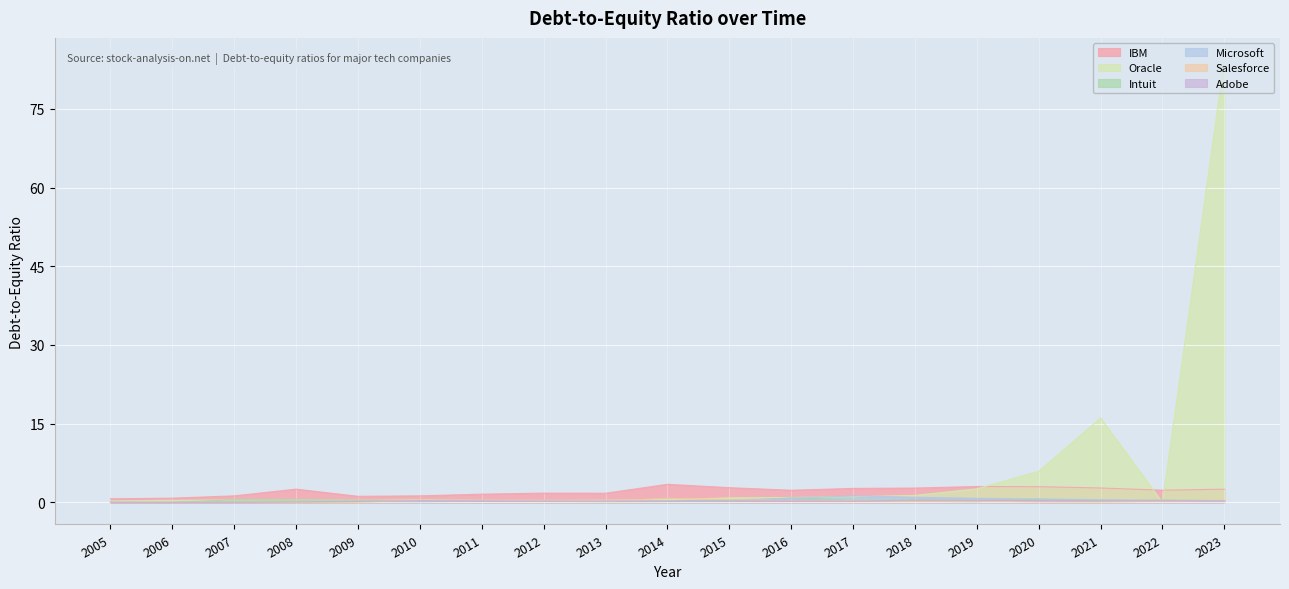

Rank the categories by Intuit value from highest to lowest.

2016, 2020, 2007, 2008, 2022, 2009, 2011, 2017, 2010, 2023, 2015, 2021, 2018, 2012, 2014, 2013, 2019, 2005, 2006